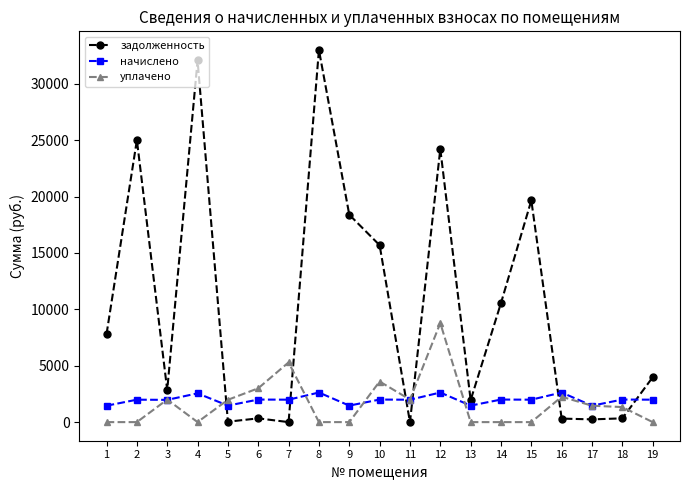

What is the difference between the second highest and second lowest values in the уплачено series?

5297.3